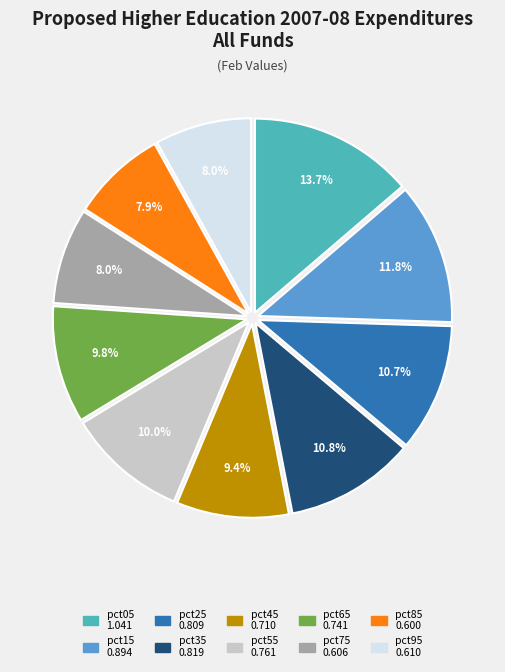

Does any single category account for the majority?

No